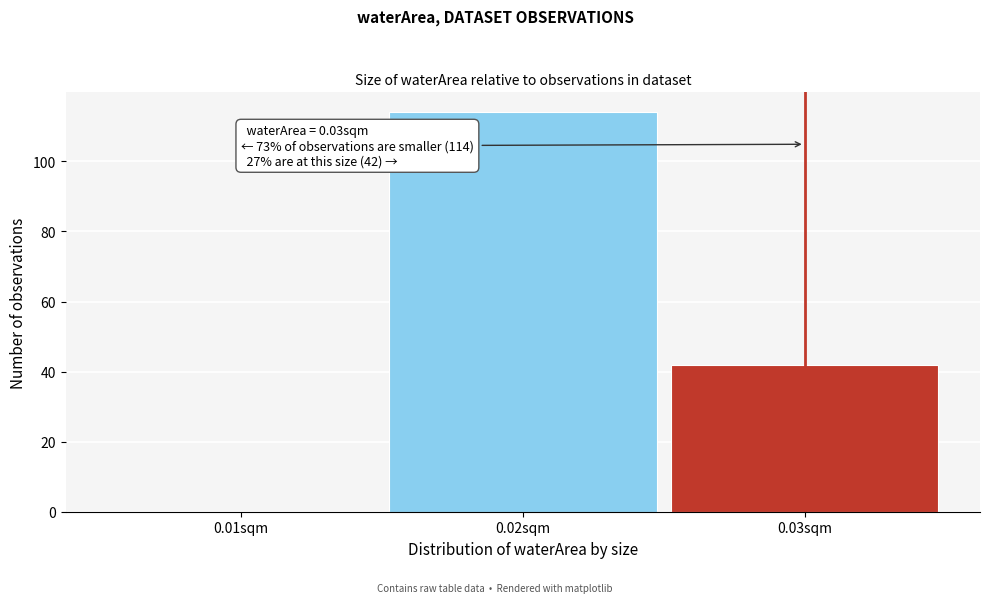

Over which range of the x-axis is the bar tallest?

0.015 to 0.025